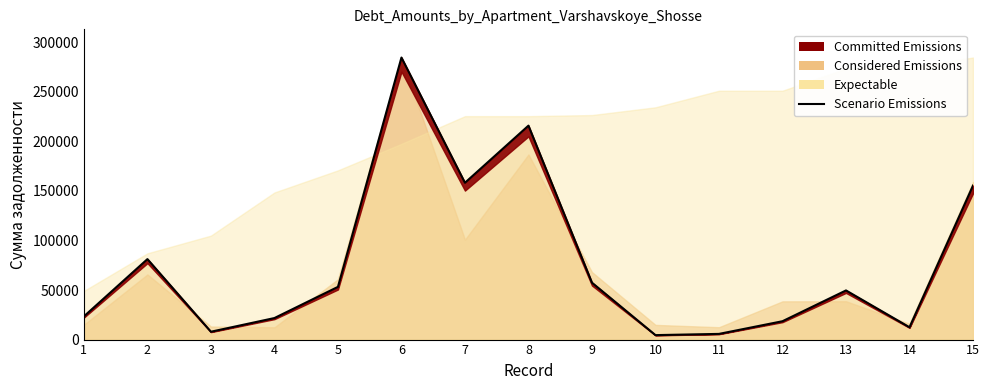

What is the difference between the maximum and minimum values?

279949.8